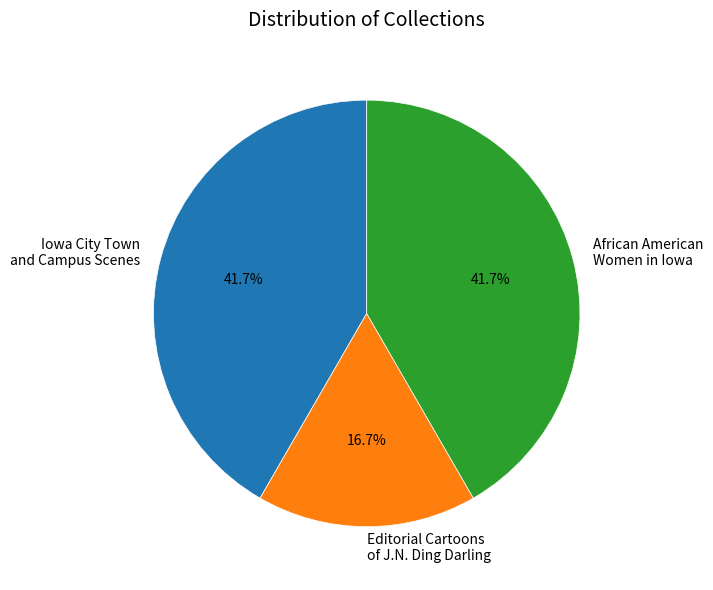

What is the smallest slice in the pie chart?

Editorial Cartoons of J.N. Ding Darling